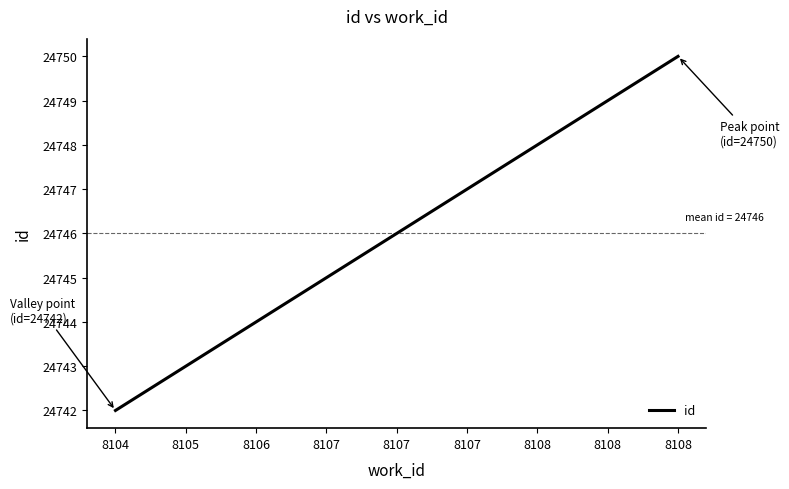

What is the difference between the values at 8106 and 8108?

4